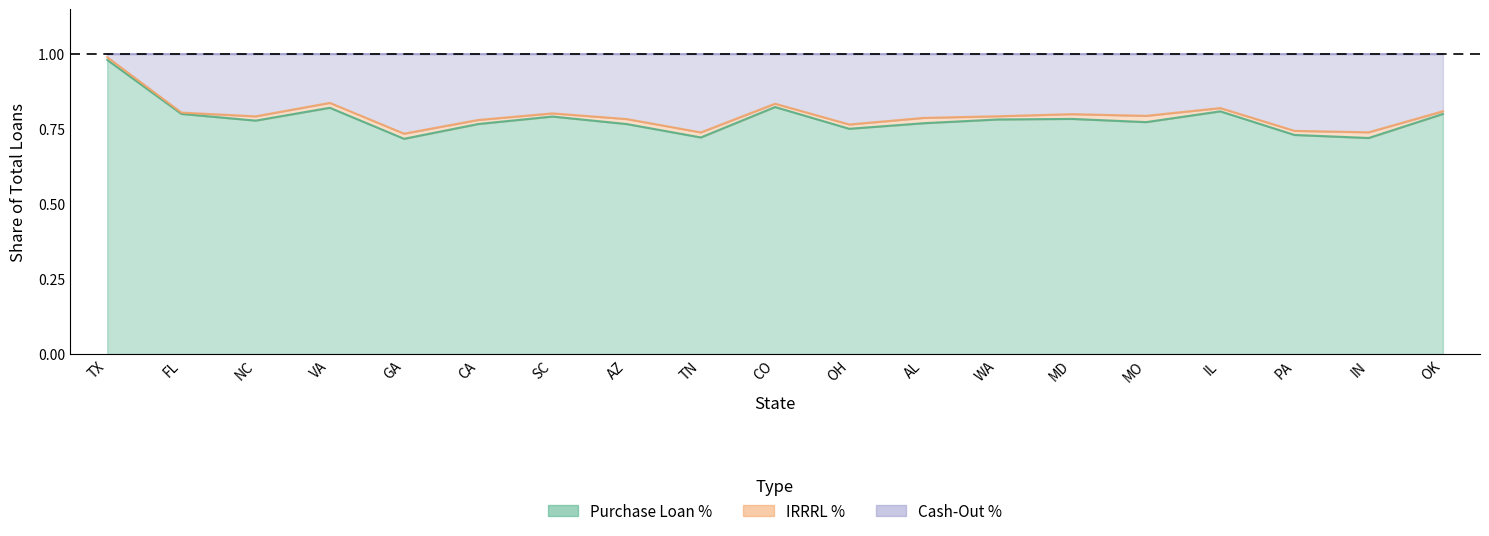

Does the chart have visible grid lines?

No